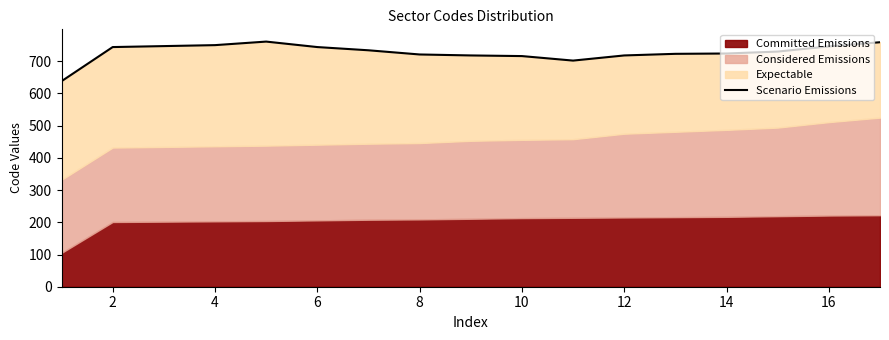

How many points are higher than both their immediate neighbors (excluding endpoints)?

1